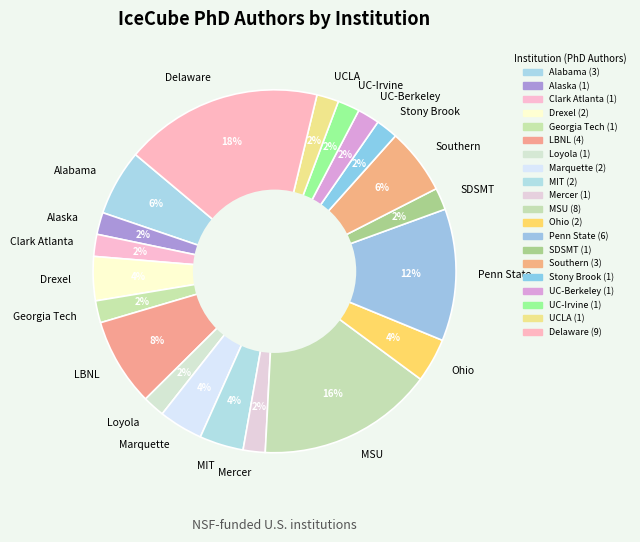

How many segments does this pie chart have?

20